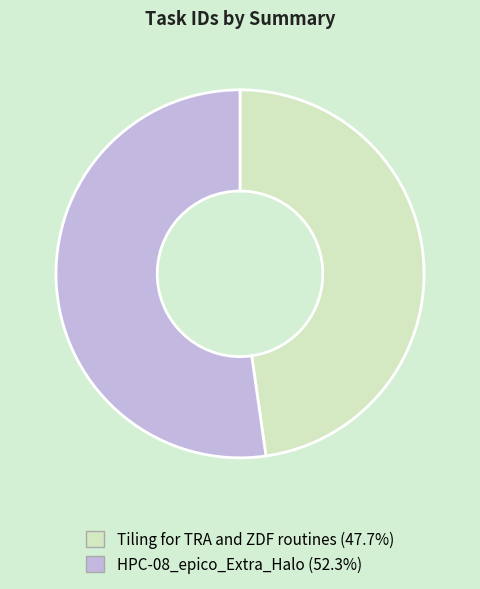

Is there any slice that represents more than half of the pie?

Yes